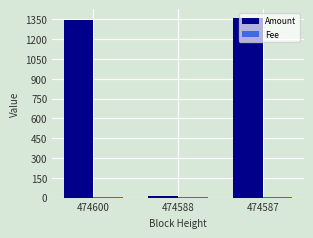

Is it true that Amount equals 1359 at 474587?

True